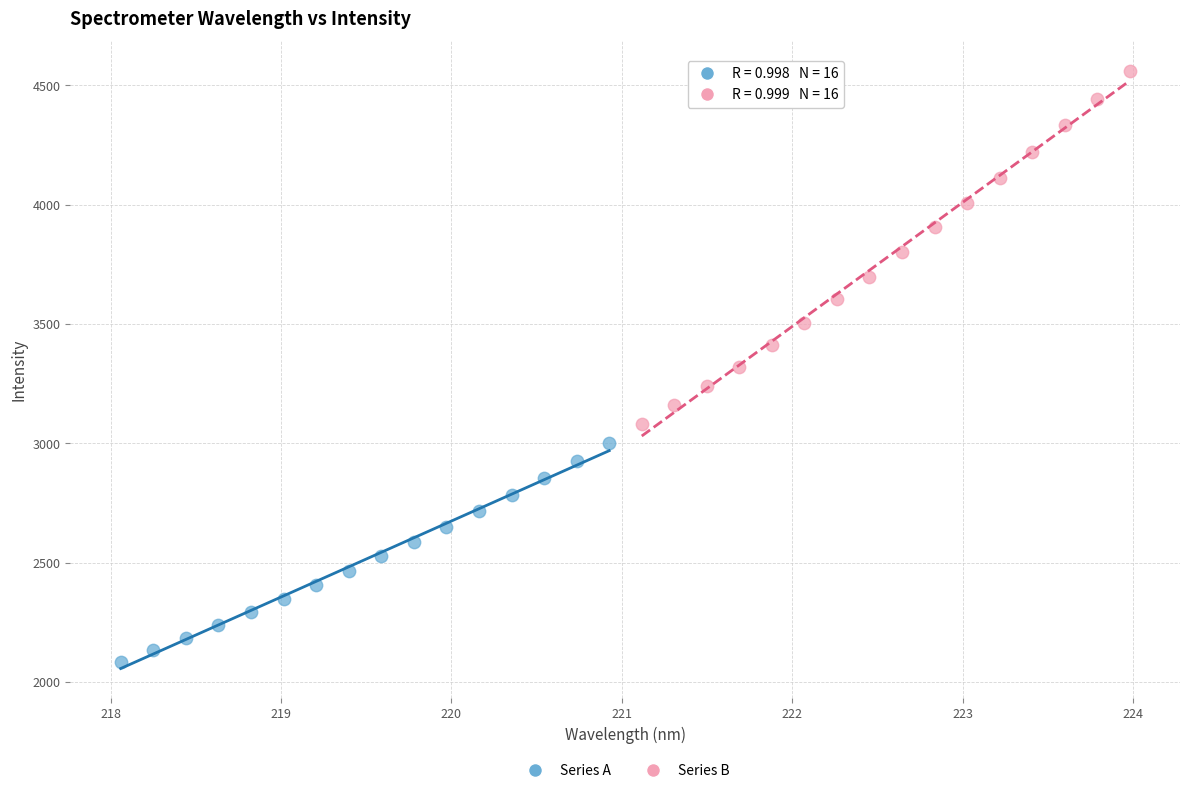

Which series contains the highest Y value?

Series B